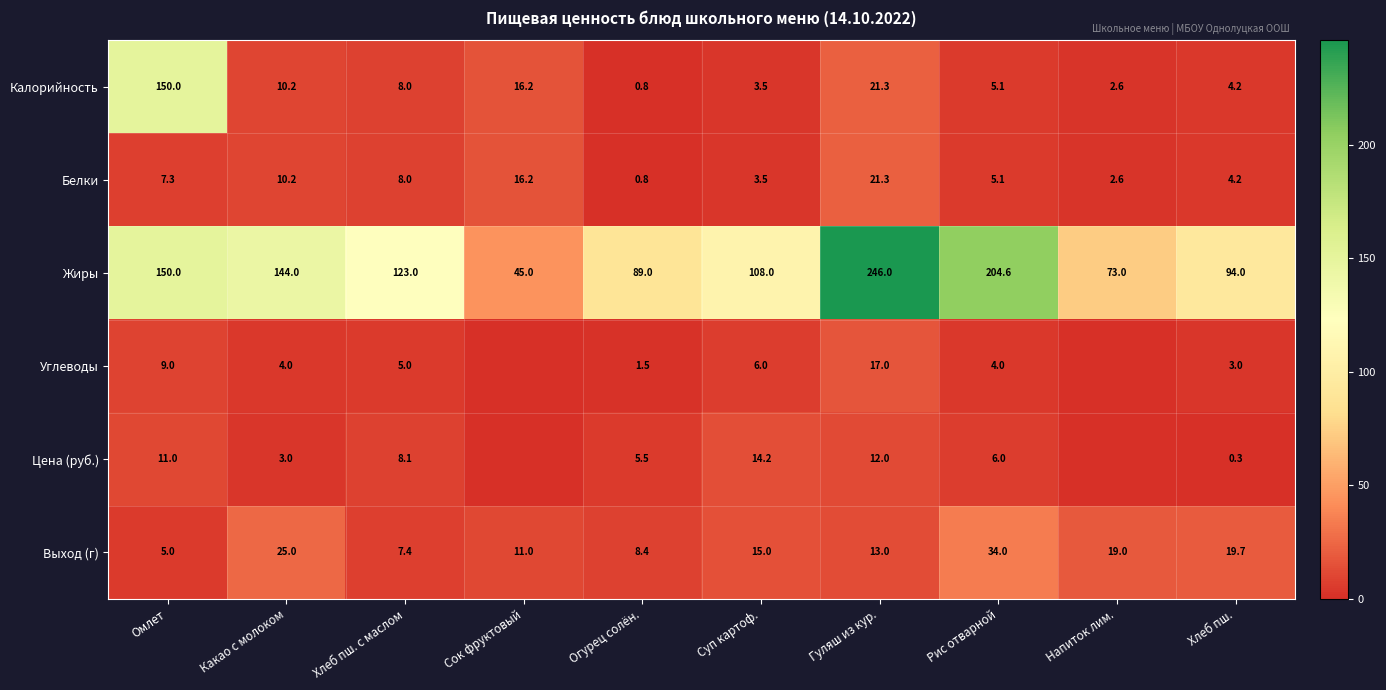

What is the sum of the Углеводы values at Рис отварной and Хлеб пш. с маслом?

9.0